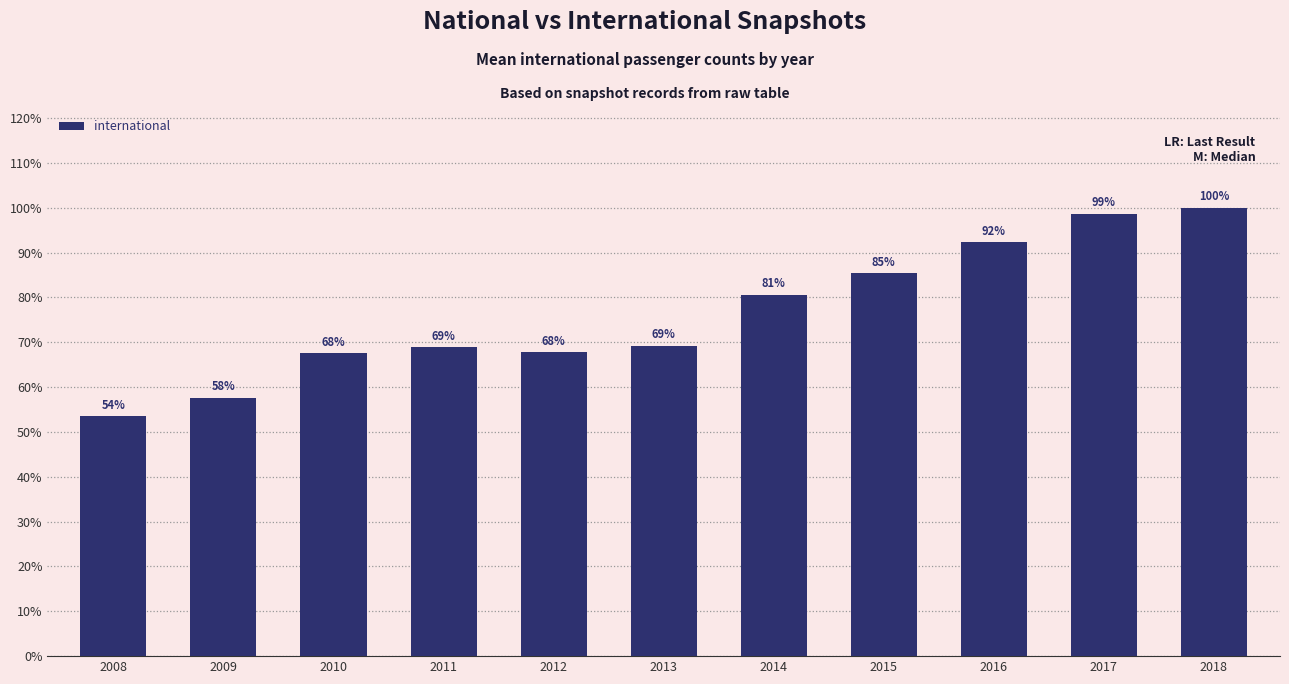

Does the chart contain any negative values?

No